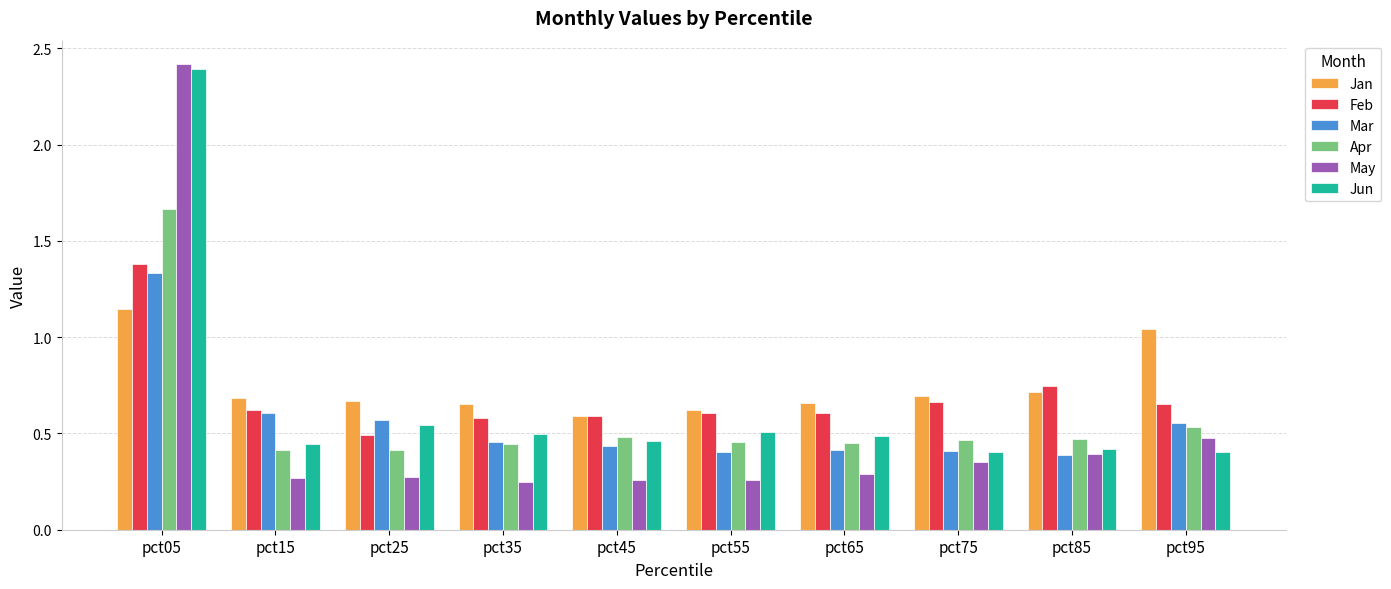

Is it true that Jun equals 0.1 at pct95?

False